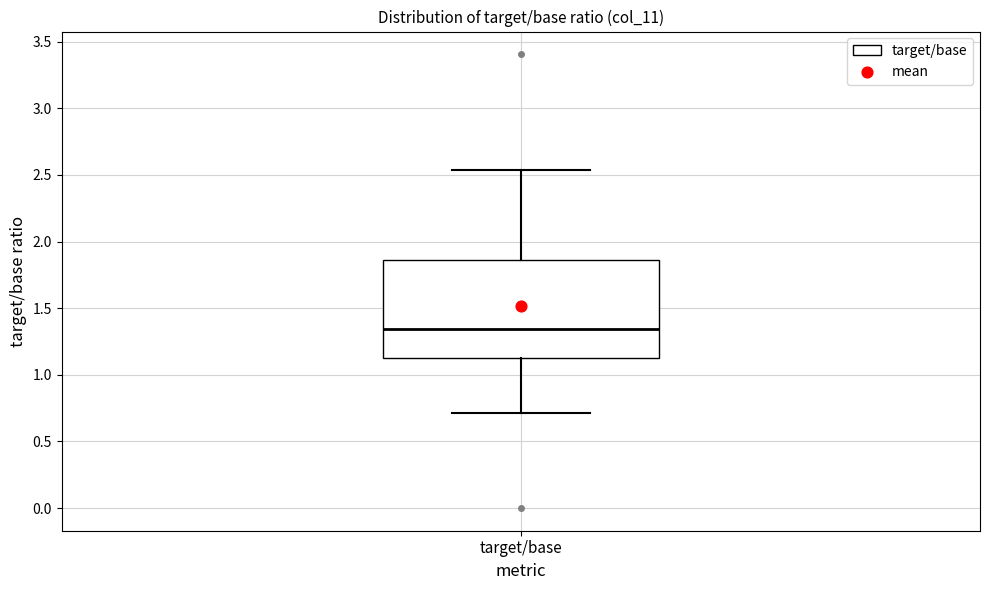

Read this box plot against the y-axis: the position of the median line, the range covered by the box, and the ends of both whiskers. The values are not printed on the chart, so give them approximately, as read against the axis.

median 1.35, box 1.10 to 1.85, whiskers 0.70 to 2.55